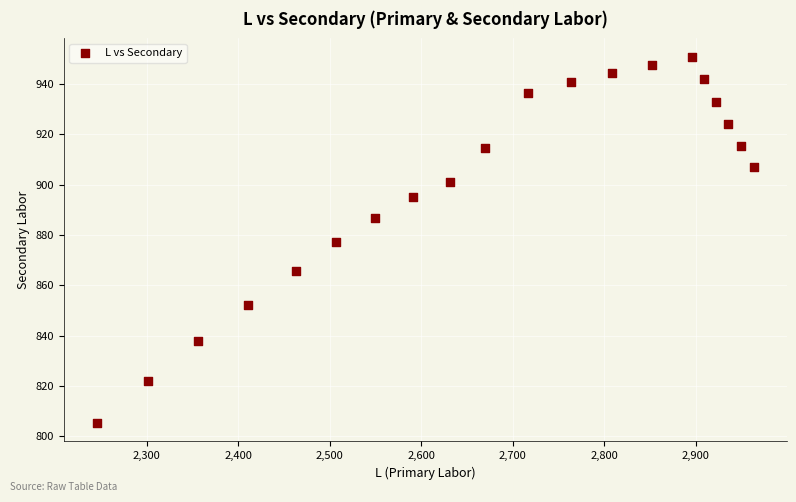

What is the range of Y values (max minus min)?

145.6